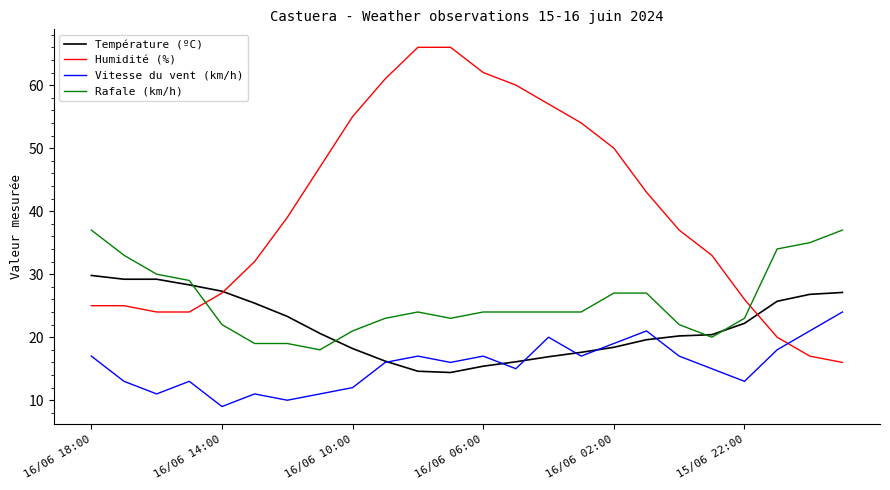

What is the difference between the maximum and second lowest values in the Humidité (%) series?

49.0